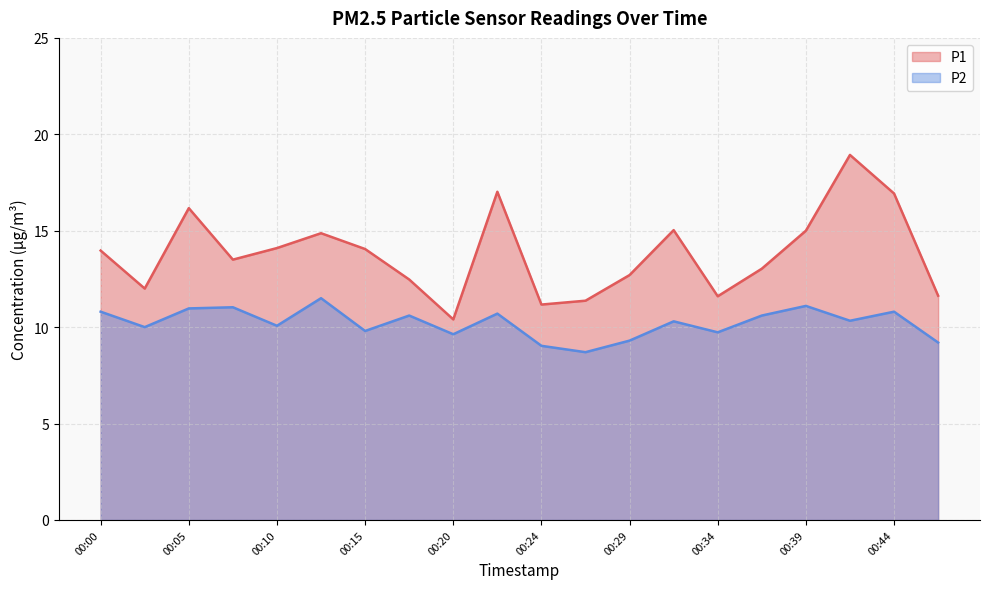

What is the sum of the P2 values at 00:37 and 00:20?

20.2